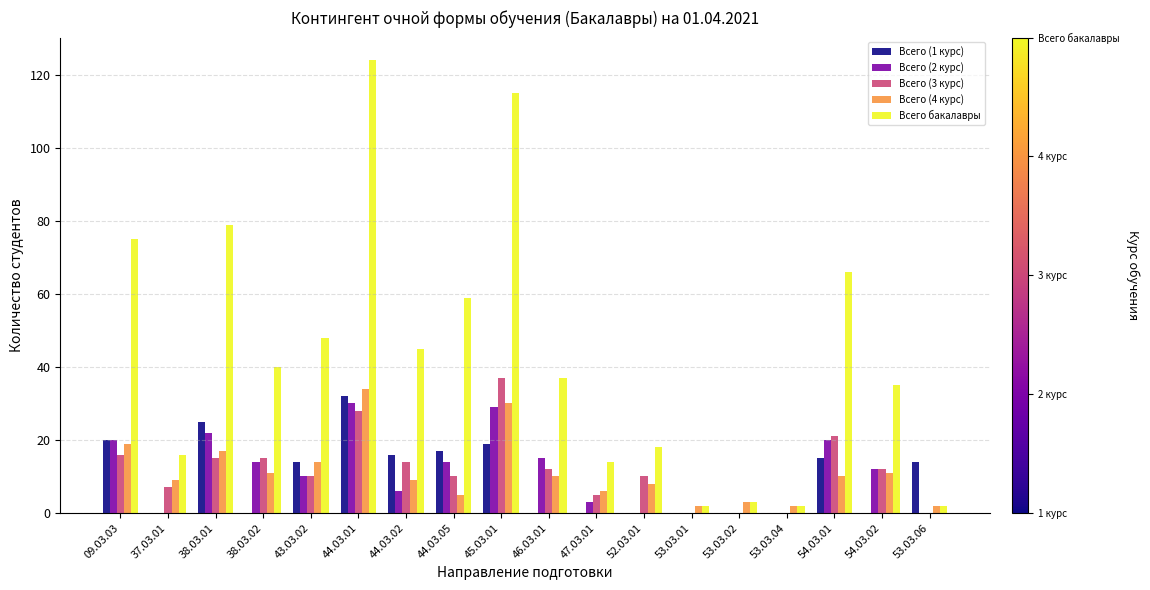

Which series changed the most between 46.03.01 and 54.03.01?

Всего бакалавры